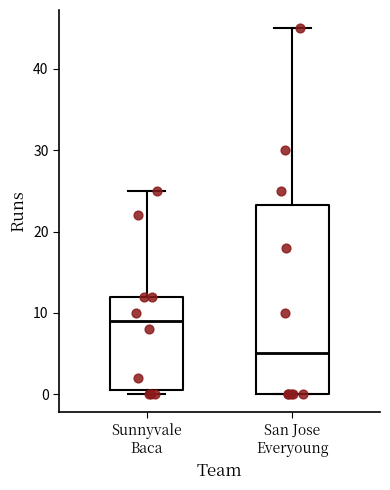

Reading left to right, transcribe this box plot: for each box, give where its median line is, the range the box spans, and where its two whiskers end, as read against the y-axis. The values are not printed on the chart, so give them approximately, as read against the axis.

Sunnyvale Baca: median 9, box 1 to 12, whiskers 0 to 25
San Jose Everyoung: median 5, box 0 to 23, whiskers 0 to 45